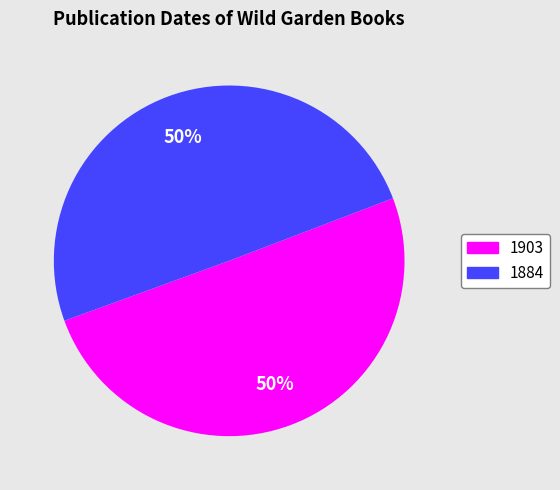

How many slices are in this pie chart?

2